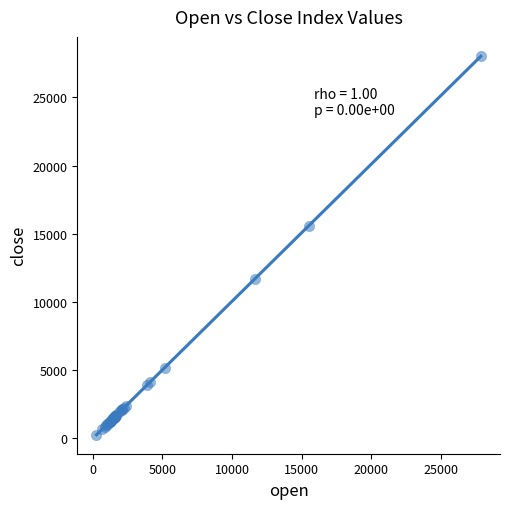

What Y value in the scatter plot is closest to 14152?

15568.5